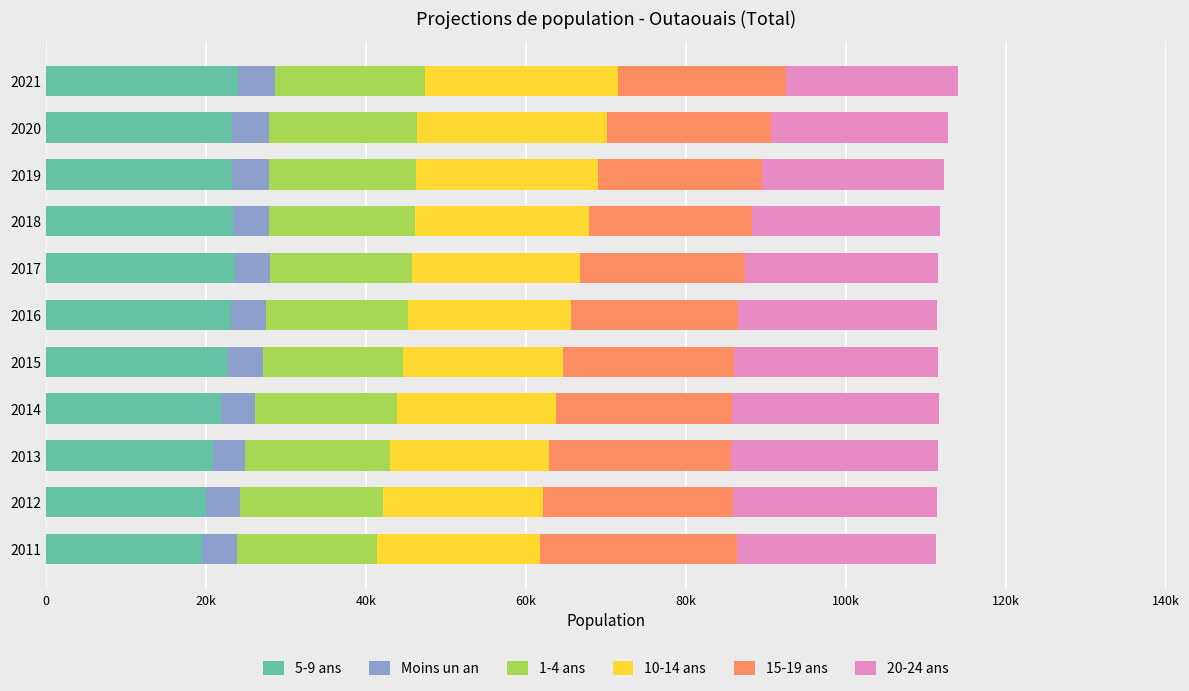

What are all the series names shown in the legend?

5-9 ans, Moins un an, 1-4 ans, 10-14 ans, 15-19 ans, 20-24 ans